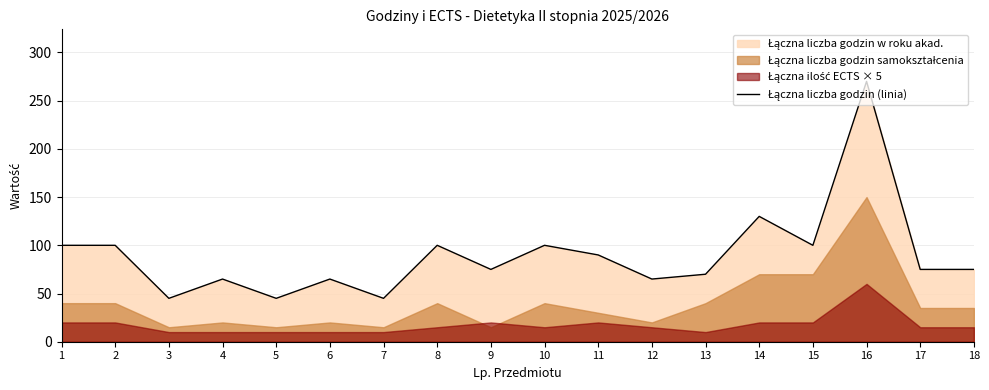

Reading left to right, extract all data points from this chart.

1=100	2=100	3=45	4=65	5=45	6=65	7=45	8=100	9=75	10=100	11=90	12=65	13=70	14=130	15=100	16=270	17=75	18=75